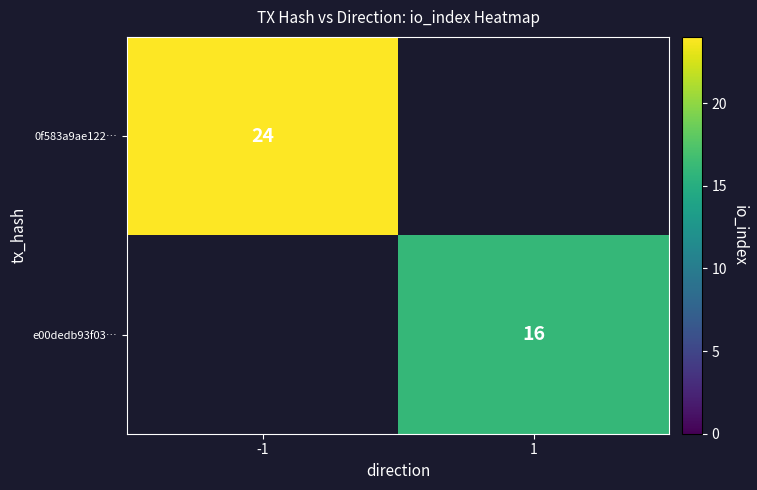

The e00dedb93f03… series shows 26 at 1. True or false?

False